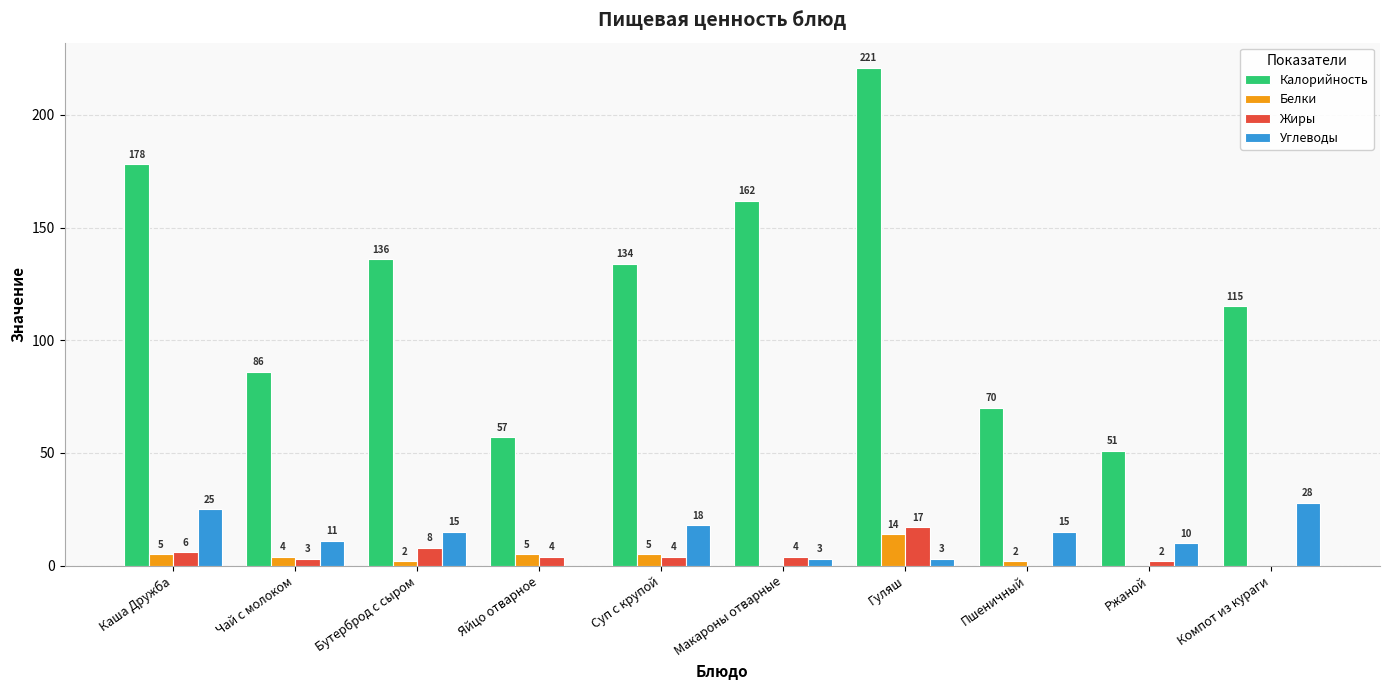

What is the difference between the Белки values at Чай с молоком and Яйцо отварное?

1